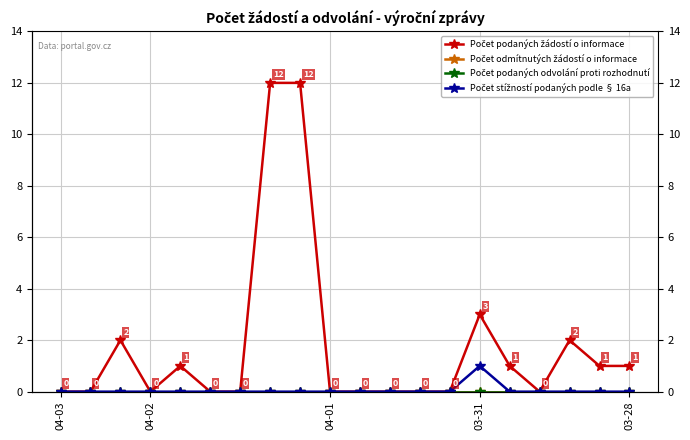

The value of Počet odmítnutých žádostí o informace at 8 is 0. True or false?

True